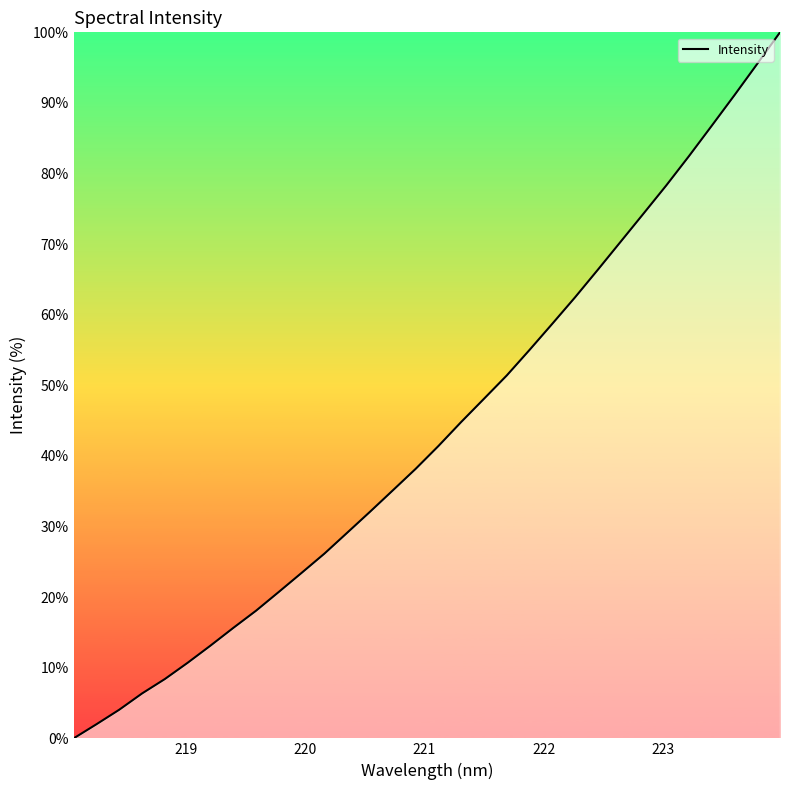

What is the difference between the maximum and minimum values?

100.0